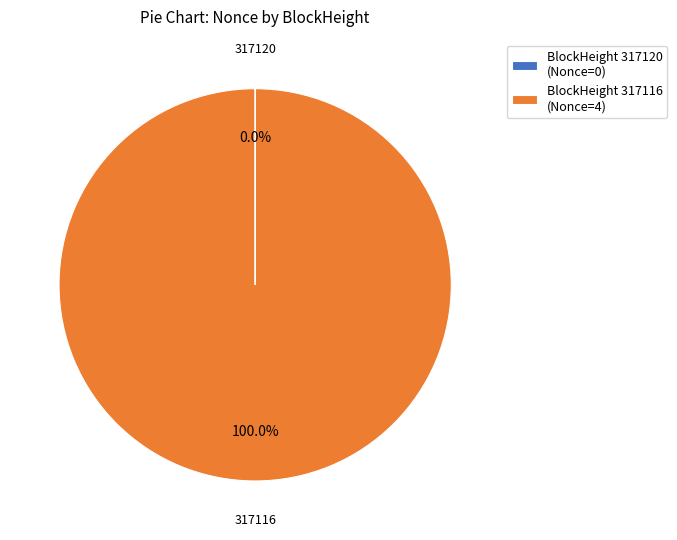

What is the largest slice in the pie chart?

BlockHeight 317116 (Nonce=4)